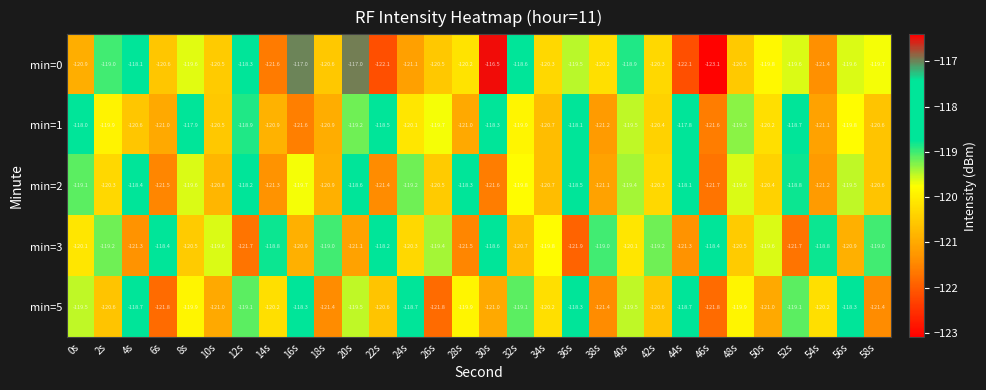

Which series changed the most between 0s and 22s?

min=2